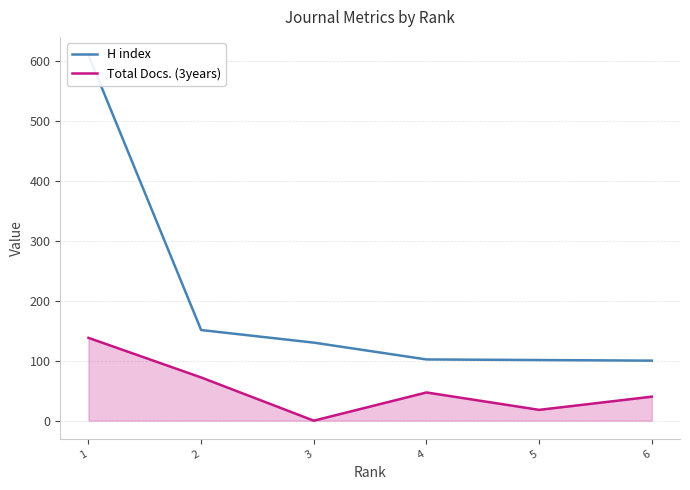

At how many categories does at least one series exceed 350?

1